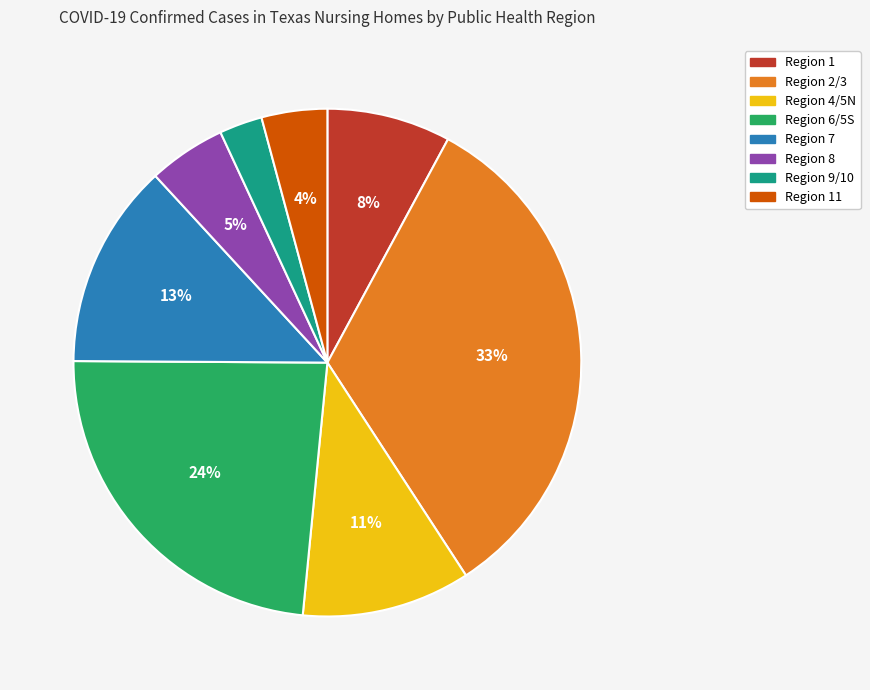

Do Region 1 and Region 4/5N together represent more than half of the pie?

No